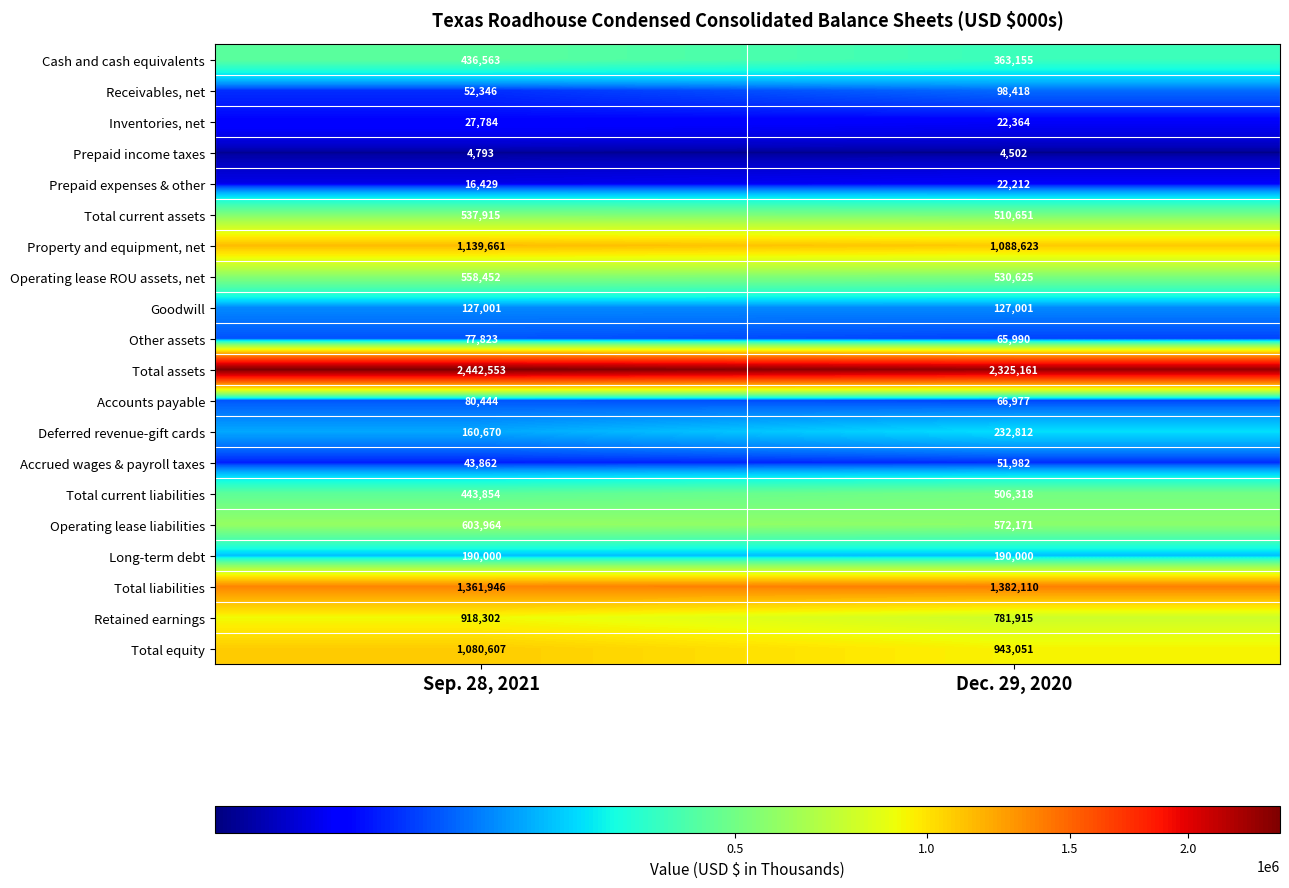

Rank the series at Dec. 29, 2020 from lowest to highest value.

Prepaid income taxes, Prepaid expenses & other, Inventories, net, Accrued wages & payroll taxes, Other assets, Accounts payable, Receivables, net, Goodwill, Long-term debt, Deferred revenue-gift cards, Cash and cash equivalents, Total current liabilities, Total current assets, Operating lease ROU assets, net, Operating lease liabilities, Retained earnings, Total equity, Property and equipment, net, Total liabilities, Total assets